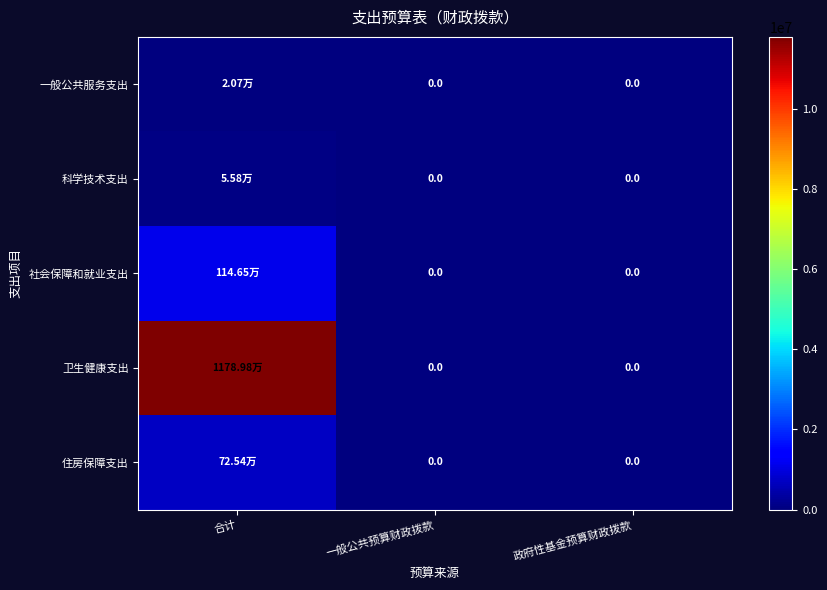

Which series has the largest range (max minus min)?

卫生健康支出